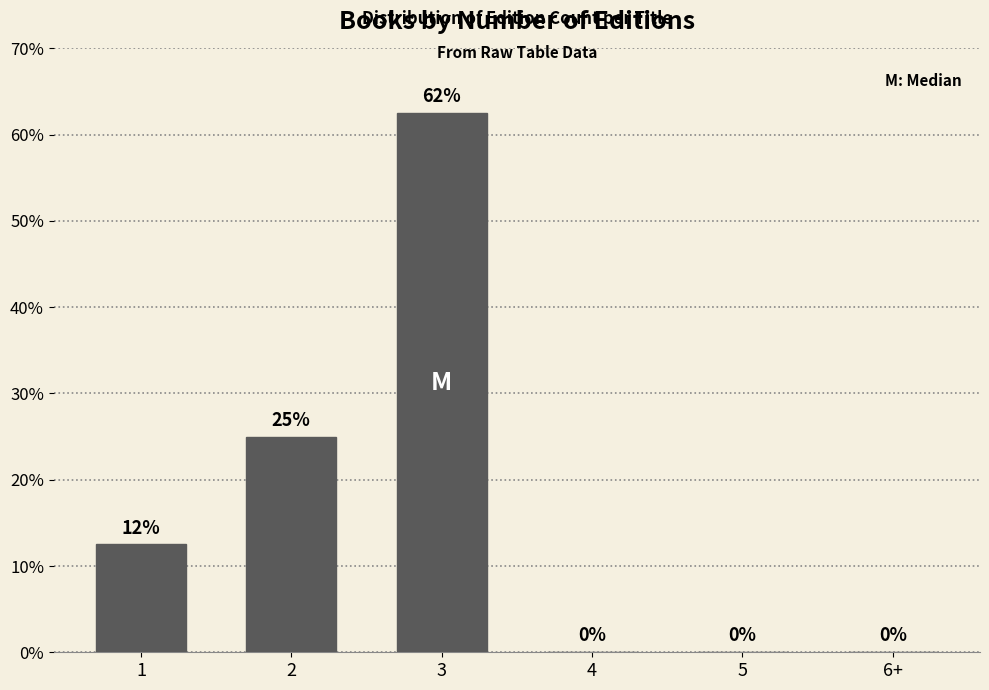

What is the change in value from 2 to 6+?

-25.0